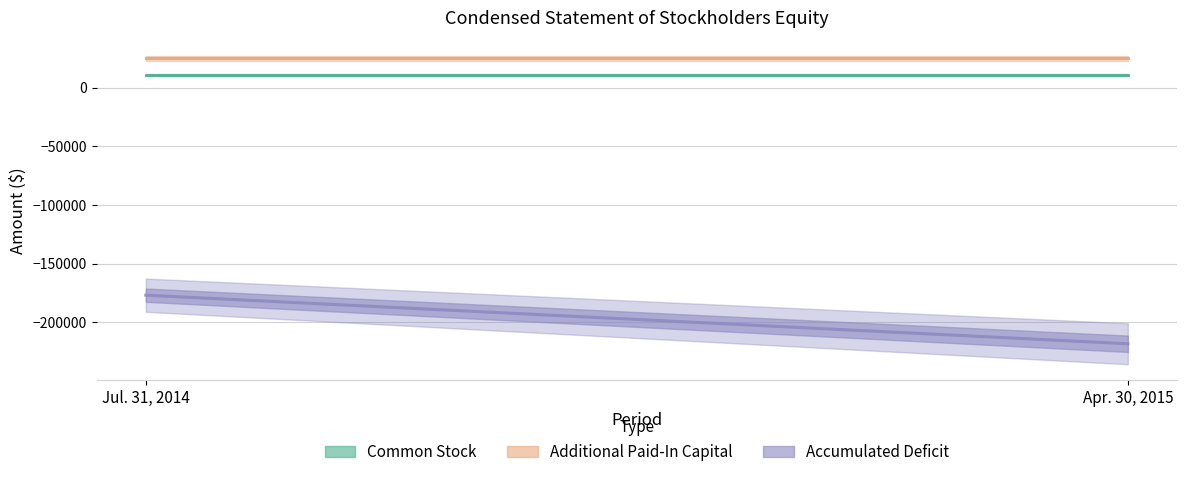

Rank the series at Apr. 30, 2015 from lowest to highest value.

Accumulated Deficit, Common Stock, Additional Paid-In Capital